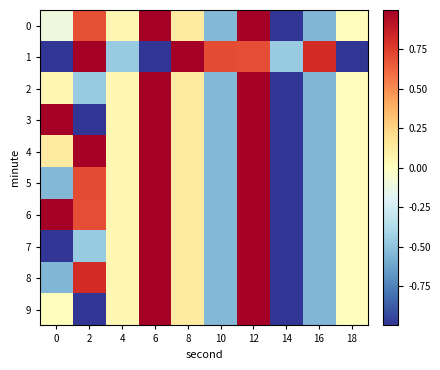

What is the difference between the highest and lowest values at 10?

1.3